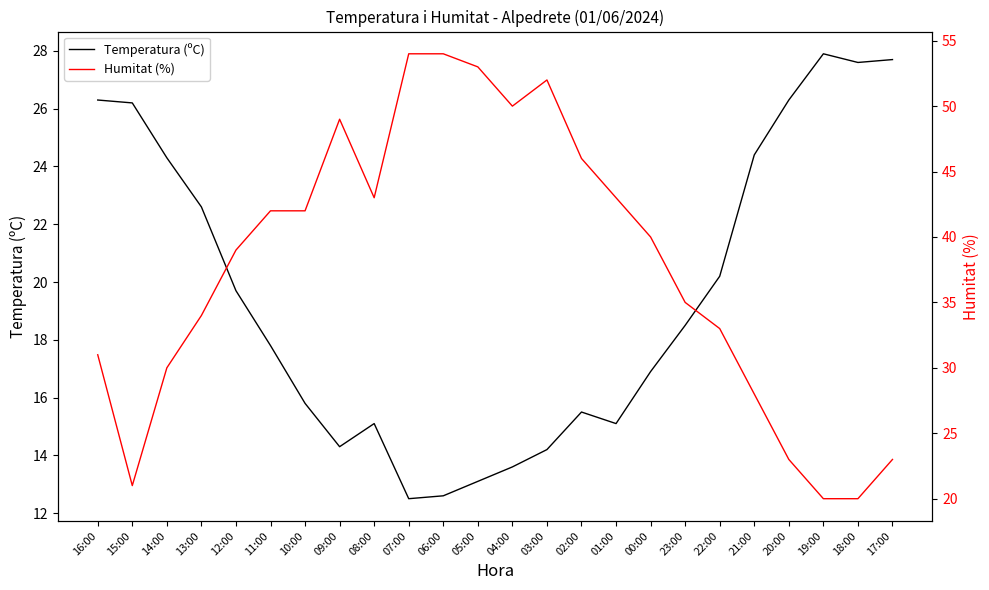

What is the smallest value displayed?

12.5